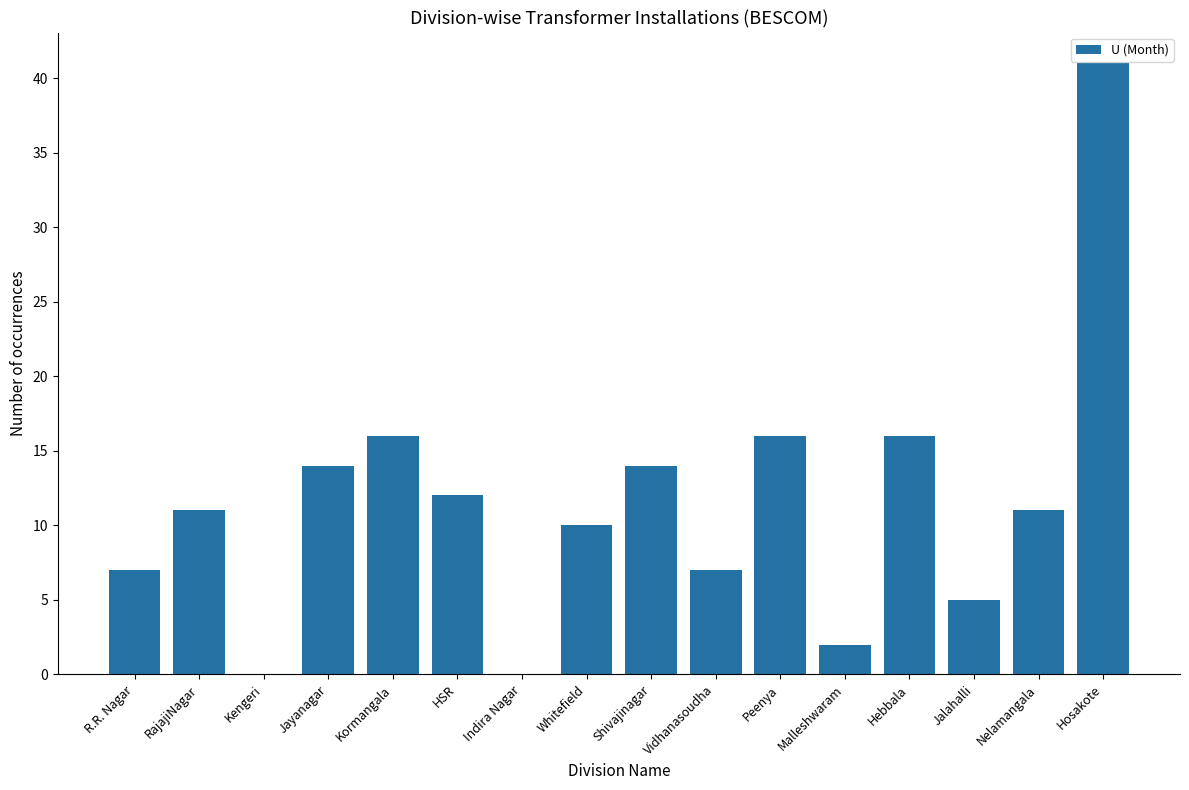

At which category does the chart reach its peak across all series?

Hosakote